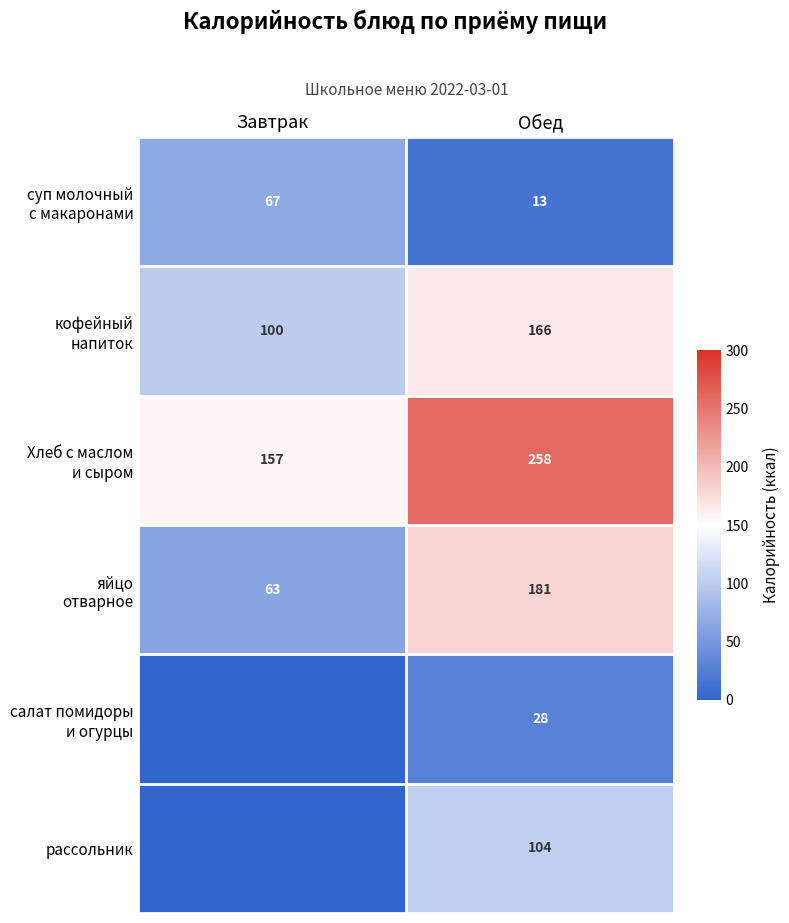

What is the total value across all series at Обед?

750